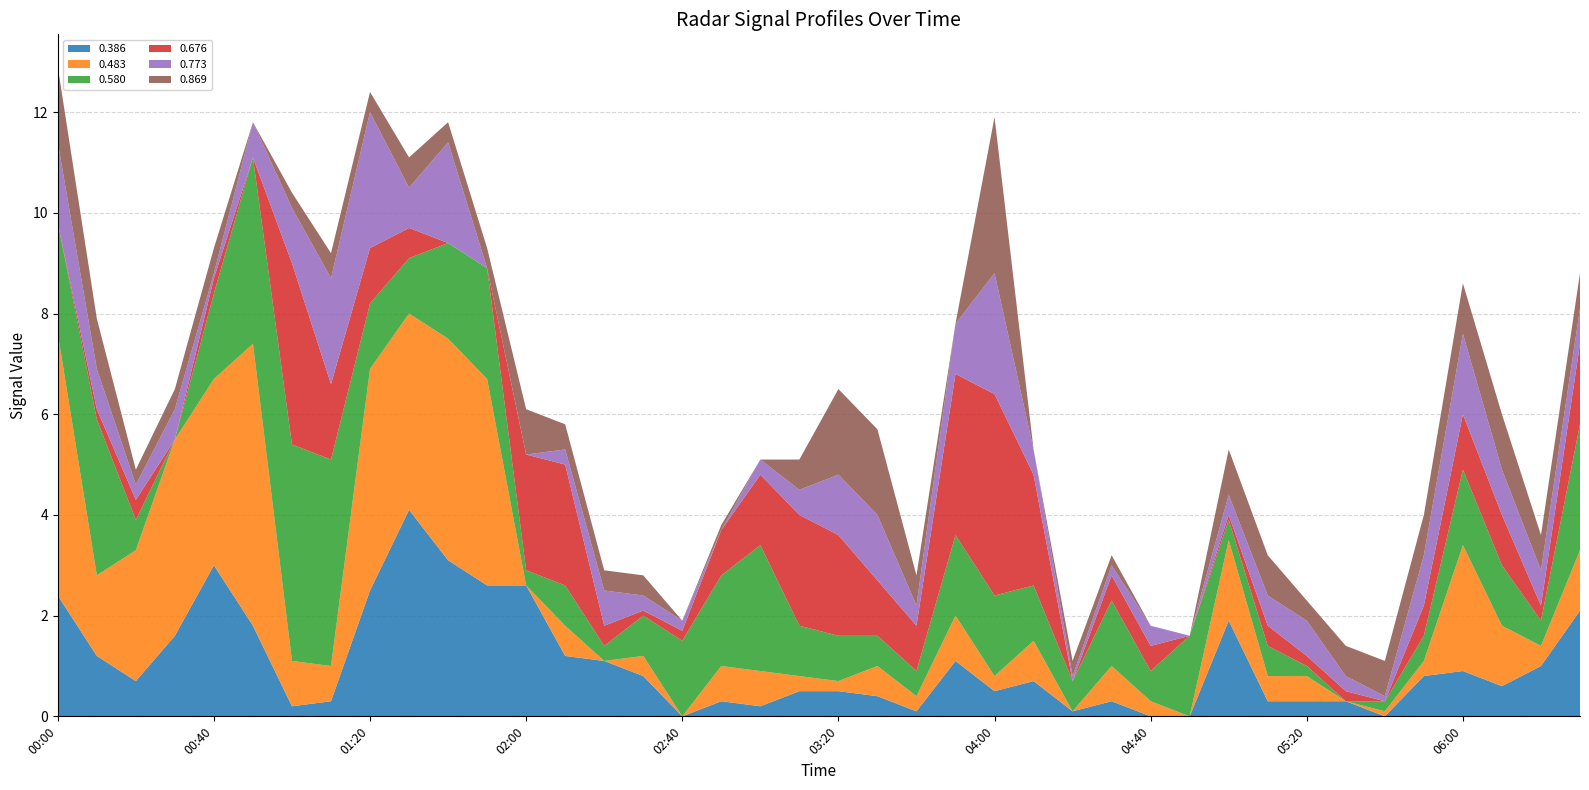

Reading left to right, list all the values displayed in this chart.

0.386: 1999/04/14 00:00=2.4	1999/04/14 00:10=1.2	1999/04/14 00:20=0.7	1999/04/14 00:30=1.6	1999/04/14 00:40=3.0	1999/04/14 00:50=1.8	1999/04/14 01:00=0.2	1999/04/14 01:10=0.3	1999/04/14 01:20=2.5	1999/04/14 01:30=4.1	1999/04/14 01:40=3.1	1999/04/14 01:50=2.6	1999/04/14 02:00=2.6	1999/04/14 02:10=1.2	1999/04/14 02:20=1.1	1999/04/14 02:30=0.8	1999/04/14 02:40=-0.2	1999/04/14 02:50=0.3	1999/04/14 03:00=0.2	1999/04/14 03:10=0.5	1999/04/14 03:20=0.5	1999/04/14 03:30=0.4	1999/04/14 03:40=0.1	1999/04/14 03:50=1.1	1999/04/14 04:00=0.5	1999/04/14 04:10=0.7	1999/04/14 04:20=0.1	1999/04/14 04:30=0.3	1999/04/14 04:40=0.0	1999/04/14 04:50=0.0	1999/04/14 05:00=1.9	1999/04/14 05:10=0.3	1999/04/14 05:20=0.3	1999/04/14 05:30=0.3	1999/04/14 05:40=0.0	1999/04/14 05:50=0.8	1999/04/14 06:00=0.9	1999/04/14 06:10=0.6	1999/04/14 06:20=1.0	1999/04/14 06:30=2.1
0.483: 1999/04/14 00:00=5.2	1999/04/14 00:10=1.6	1999/04/14 00:20=2.6	1999/04/14 00:30=3.9	1999/04/14 00:40=3.7	1999/04/14 00:50=5.6	1999/04/14 01:00=0.9	1999/04/14 01:10=0.7	1999/04/14 01:20=4.4	1999/04/14 01:30=3.9	1999/04/14 01:40=4.4	1999/04/14 01:50=4.1	1999/04/14 02:00=-0.0	1999/04/14 02:10=0.6	1999/04/14 02:20=-0.1	1999/04/14 02:30=0.4	1999/04/14 02:40=-0.3	1999/04/14 02:50=0.7	1999/04/14 03:00=0.7	1999/04/14 03:10=0.3	1999/04/14 03:20=0.2	1999/04/14 03:30=0.6	1999/04/14 03:40=0.3	1999/04/14 03:50=0.9	1999/04/14 04:00=0.3	1999/04/14 04:10=0.8	1999/04/14 04:20=-0.1	1999/04/14 04:30=0.7	1999/04/14 04:40=0.3	1999/04/14 04:50=-0.5	1999/04/14 05:00=1.6	1999/04/14 05:10=0.5	1999/04/14 05:20=0.5	1999/04/14 05:30=-0.1	1999/04/14 05:40=0.1	1999/04/14 05:50=0.3	1999/04/14 06:00=2.5	1999/04/14 06:10=1.2	1999/04/14 06:20=0.4	1999/04/14 06:30=1.2
0.580: 1999/04/14 00:00=2.2	1999/04/14 00:10=3.1	1999/04/14 00:20=0.6	1999/04/14 00:30=-0.0	1999/04/14 00:40=1.7	1999/04/14 00:50=3.7	1999/04/14 01:00=4.3	1999/04/14 01:10=4.1	1999/04/14 01:20=1.3	1999/04/14 01:30=1.1	1999/04/14 01:40=1.9	1999/04/14 01:50=2.2	1999/04/14 02:00=0.3	1999/04/14 02:10=0.8	1999/04/14 02:20=0.3	1999/04/14 02:30=0.8	1999/04/14 02:40=1.5	1999/04/14 02:50=1.8	1999/04/14 03:00=2.5	1999/04/14 03:10=1.0	1999/04/14 03:20=0.9	1999/04/14 03:30=0.6	1999/04/14 03:40=0.5	1999/04/14 03:50=1.6	1999/04/14 04:00=1.6	1999/04/14 04:10=1.1	1999/04/14 04:20=0.6	1999/04/14 04:30=1.3	1999/04/14 04:40=0.6	1999/04/14 04:50=1.6	1999/04/14 05:00=0.4	1999/04/14 05:10=0.6	1999/04/14 05:20=0.2	1999/04/14 05:30=-0.0	1999/04/14 05:40=0.2	1999/04/14 05:50=0.5	1999/04/14 06:00=1.5	1999/04/14 06:10=1.2	1999/04/14 06:20=0.5	1999/04/14 06:30=2.5
0.676: 1999/04/14 00:00=-0.0	1999/04/14 00:10=0.2	1999/04/14 00:20=0.4	1999/04/14 00:30=-0.2	1999/04/14 00:40=0.3	1999/04/14 00:50=0.0	1999/04/14 01:00=3.6	1999/04/14 01:10=1.5	1999/04/14 01:20=1.1	1999/04/14 01:30=0.6	1999/04/14 01:40=-0.1	1999/04/14 01:50=0.0	1999/04/14 02:00=2.3	1999/04/14 02:10=2.4	1999/04/14 02:20=0.4	1999/04/14 02:30=0.1	1999/04/14 02:40=0.2	1999/04/14 02:50=0.9	1999/04/14 03:00=1.4	1999/04/14 03:10=2.2	1999/04/14 03:20=2.0	1999/04/14 03:30=1.1	1999/04/14 03:40=0.9	1999/04/14 03:50=3.2	1999/04/14 04:00=4.0	1999/04/14 04:10=2.2	1999/04/14 04:20=-0.0	1999/04/14 04:30=0.5	1999/04/14 04:40=0.5	1999/04/14 04:50=-0.1	1999/04/14 05:00=0.1	1999/04/14 05:10=0.4	1999/04/14 05:20=0.2	1999/04/14 05:30=0.2	1999/04/14 05:40=-0.1	1999/04/14 05:50=0.6	1999/04/14 06:00=1.1	1999/04/14 06:10=1.0	1999/04/14 06:20=0.3	1999/04/14 06:30=1.6
0.773: 1999/04/14 00:00=1.6	1999/04/14 00:10=0.8	1999/04/14 00:20=0.3	1999/04/14 00:30=0.6	1999/04/14 00:40=0.1	1999/04/14 00:50=0.7	1999/04/14 01:00=1.1	1999/04/14 01:10=2.1	1999/04/14 01:20=2.7	1999/04/14 01:30=0.8	1999/04/14 01:40=2.0	1999/04/14 01:50=0.0	1999/04/14 02:00=0.0	1999/04/14 02:10=0.3	1999/04/14 02:20=0.7	1999/04/14 02:30=0.3	1999/04/14 02:40=0.2	1999/04/14 02:50=0.0	1999/04/14 03:00=0.3	1999/04/14 03:10=0.5	1999/04/14 03:20=1.2	1999/04/14 03:30=1.3	1999/04/14 03:40=0.4	1999/04/14 03:50=1.0	1999/04/14 04:00=2.4	1999/04/14 04:10=0.5	1999/04/14 04:20=0.1	1999/04/14 04:30=0.2	1999/04/14 04:40=0.4	1999/04/14 04:50=-0.2	1999/04/14 05:00=0.4	1999/04/14 05:10=0.6	1999/04/14 05:20=0.7	1999/04/14 05:30=0.3	1999/04/14 05:40=0.1	1999/04/14 05:50=1.0	1999/04/14 06:00=1.6	1999/04/14 06:10=0.9	1999/04/14 06:20=0.7	1999/04/14 06:30=0.7
0.869: 1999/04/14 00:00=1.5	1999/04/14 00:10=1.0	1999/04/14 00:20=0.3	1999/04/14 00:30=0.4	1999/04/14 00:40=0.5	1999/04/14 00:50=-0.2	1999/04/14 01:00=0.3	1999/04/14 01:10=0.5	1999/04/14 01:20=0.4	1999/04/14 01:30=0.6	1999/04/14 01:40=0.4	1999/04/14 01:50=0.4	1999/04/14 02:00=0.9	1999/04/14 02:10=0.5	1999/04/14 02:20=0.4	1999/04/14 02:30=0.4	1999/04/14 02:40=-0.0	1999/04/14 02:50=0.1	1999/04/14 03:00=-0.2	1999/04/14 03:10=0.6	1999/04/14 03:20=1.7	1999/04/14 03:30=1.7	1999/04/14 03:40=0.6	1999/04/14 03:50=-0.2	1999/04/14 04:00=3.1	1999/04/14 04:10=-0.7	1999/04/14 04:20=0.3	1999/04/14 04:30=0.2	1999/04/14 04:40=-0.1	1999/04/14 04:50=-0.4	1999/04/14 05:00=0.9	1999/04/14 05:10=0.8	1999/04/14 05:20=0.4	1999/04/14 05:30=0.6	1999/04/14 05:40=0.7	1999/04/14 05:50=0.8	1999/04/14 06:00=1.0	1999/04/14 06:10=1.1	1999/04/14 06:20=0.7	1999/04/14 06:30=0.7